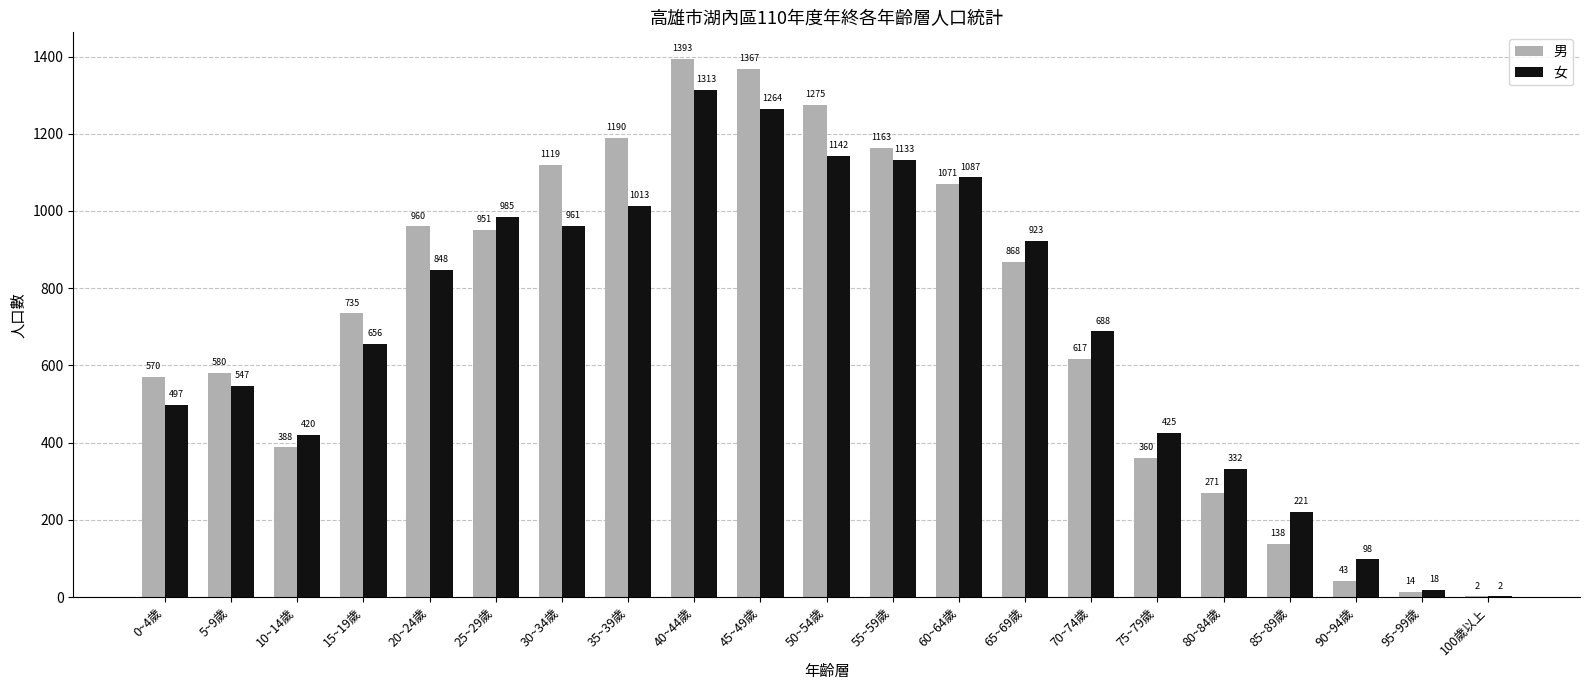

Is it true that 男 equals 868 at 65~69歲?

True